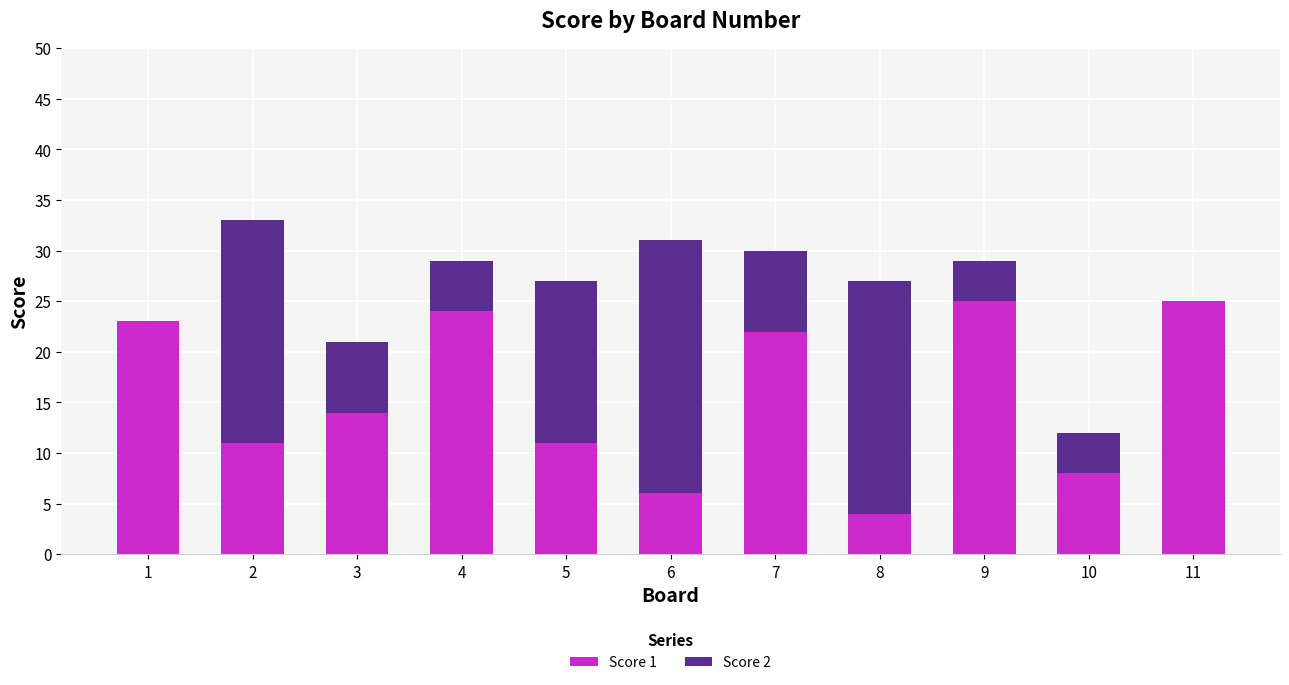

What are all the series names shown in the legend?

Score 1, Score 2